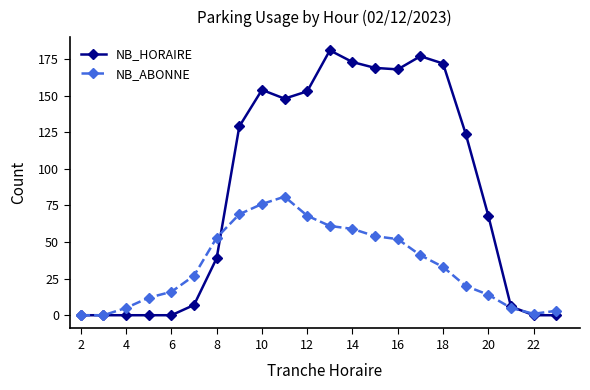

Count the number of categories in the chart.

22